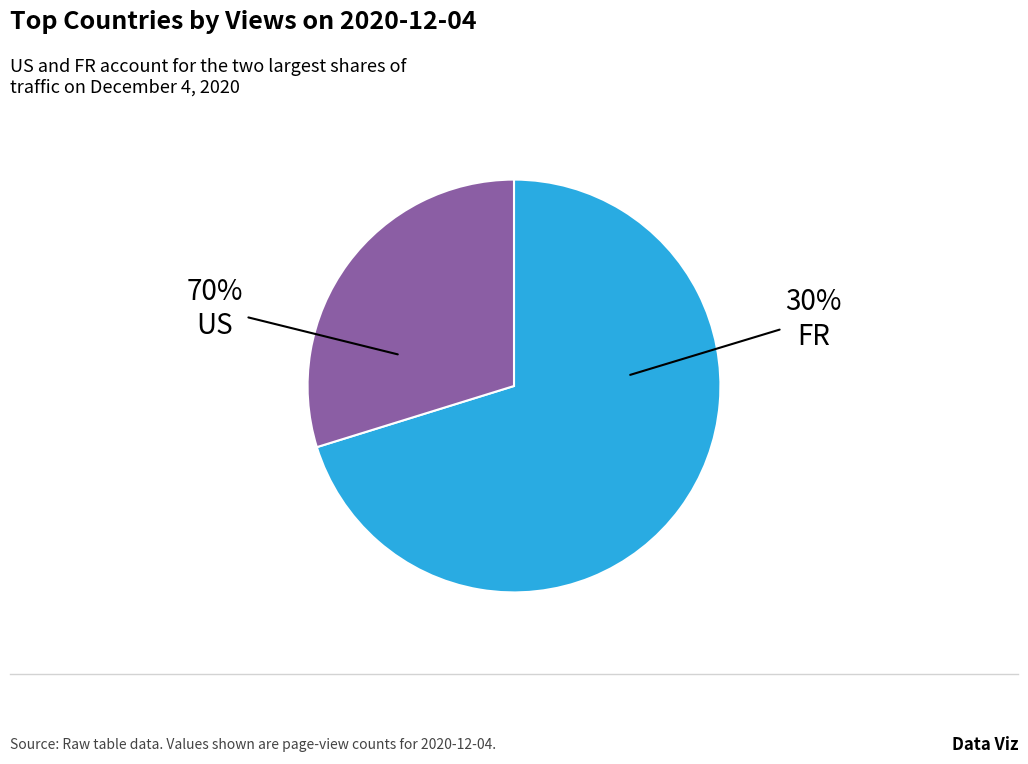

Count the number of slices in the pie.

2